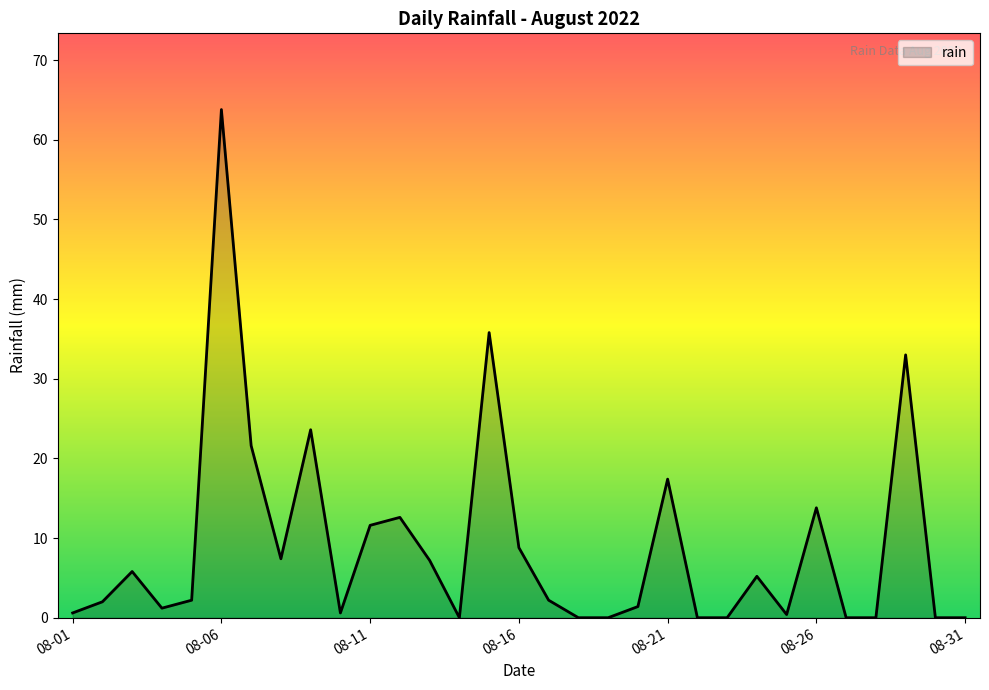

What is the maximum value shown in the chart?

63.8